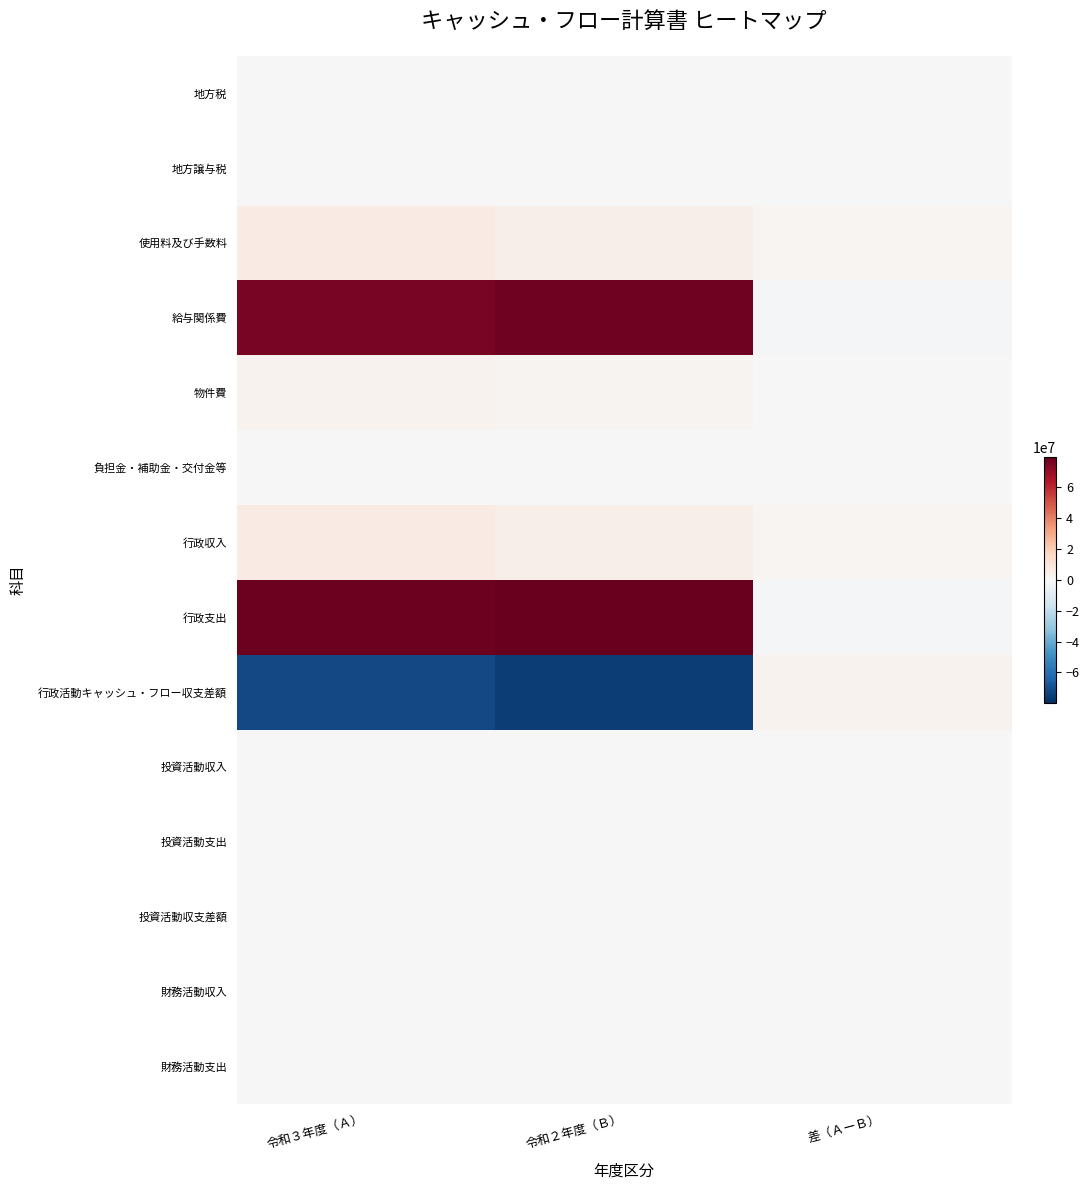

Reading left to right, list all the values displayed in this chart.

地方税: 令和３年度（Ａ）=0	令和２年度（Ｂ）=0	差（ＡーＢ）=0
地方譲与税: 令和３年度（Ａ）=0	令和２年度（Ｂ）=0	差（ＡーＢ）=0
使用料及び手数料: 令和３年度（Ａ）=6300000	令和２年度（Ｂ）=4950000	差（ＡーＢ）=1350000
給与関係費: 令和３年度（Ａ）=75565488	令和２年度（Ｂ）=77173398	差（ＡーＢ）=-1607910
物件費: 令和３年度（Ａ）=2540026	令和２年度（Ｂ）=2317077	差（ＡーＢ）=222949
負担金・補助金・交付金等: 令和３年度（Ａ）=51425	令和２年度（Ｂ）=81675	差（ＡーＢ）=-30250
行政収入: 令和３年度（Ａ）=6300000	令和２年度（Ｂ）=4950000	差（ＡーＢ）=1350000
行政支出: 令和３年度（Ａ）=78156939	令和２年度（Ｂ）=79572150	差（ＡーＢ）=-1415211
行政活動キャッシュ・フロー収支差額: 令和３年度（Ａ）=-71856939	令和２年度（Ｂ）=-74622150	差（ＡーＢ）=2765211
投資活動収入: 令和３年度（Ａ）=0	令和２年度（Ｂ）=0	差（ＡーＢ）=0
投資活動支出: 令和３年度（Ａ）=0	令和２年度（Ｂ）=0	差（ＡーＢ）=0
投資活動収支差額: 令和３年度（Ａ）=0	令和２年度（Ｂ）=0	差（ＡーＢ）=0
財務活動収入: 令和３年度（Ａ）=0	令和２年度（Ｂ）=0	差（ＡーＢ）=0
財務活動支出: 令和３年度（Ａ）=0	令和２年度（Ｂ）=0	差（ＡーＢ）=0